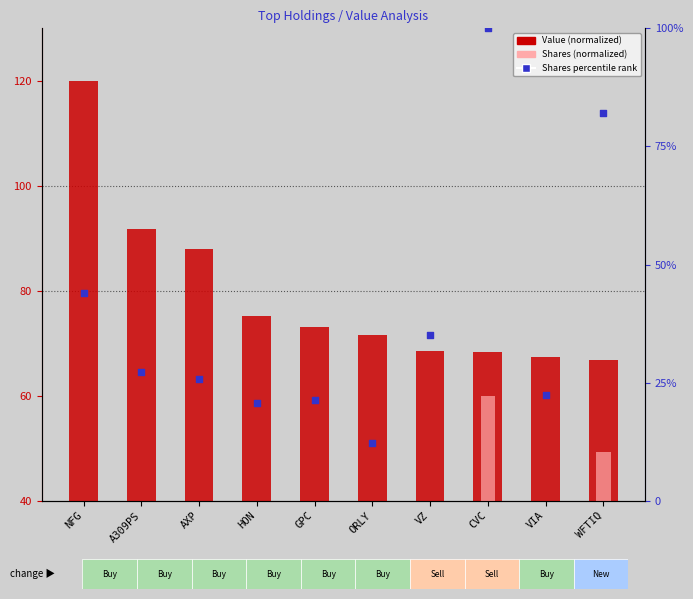

At how many categories does at least one series exceed 56?

10